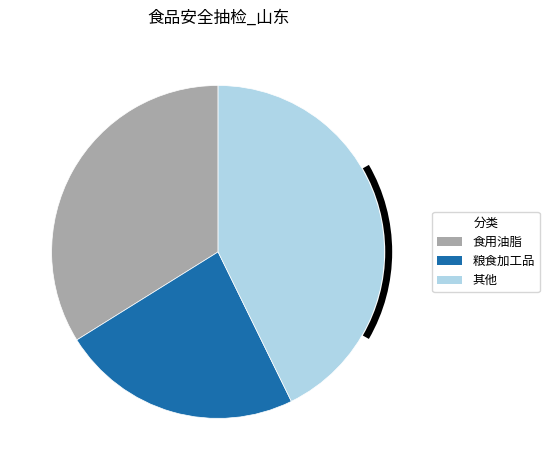

Is there a majority slice in this chart?

No